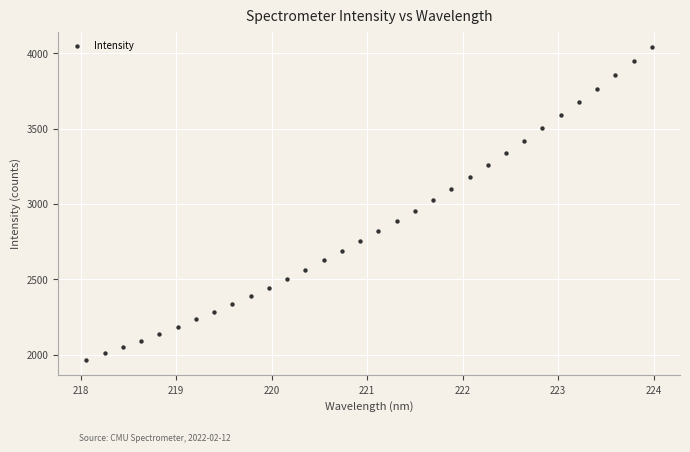

What is the range of Y values (max minus min)?

2072.9